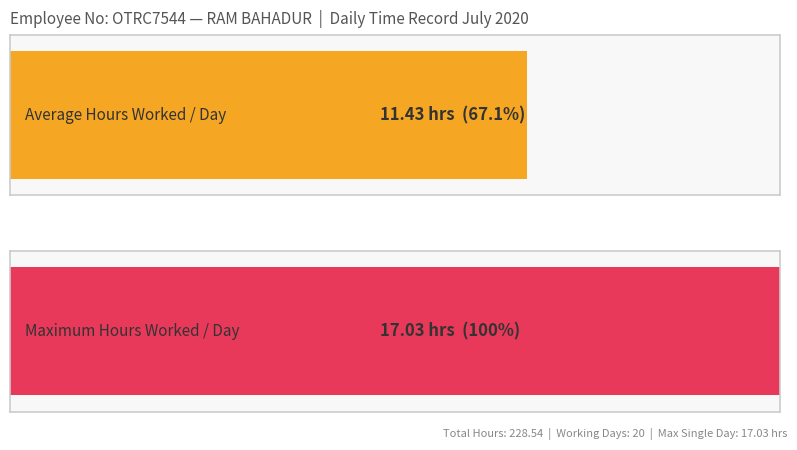

What is the maximum value shown in the chart?

17.0